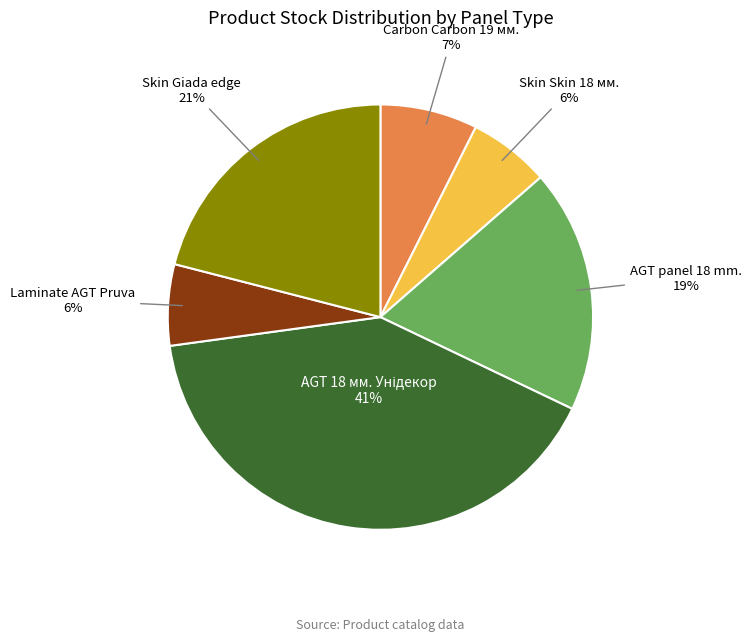

Is there a majority slice in this chart?

No